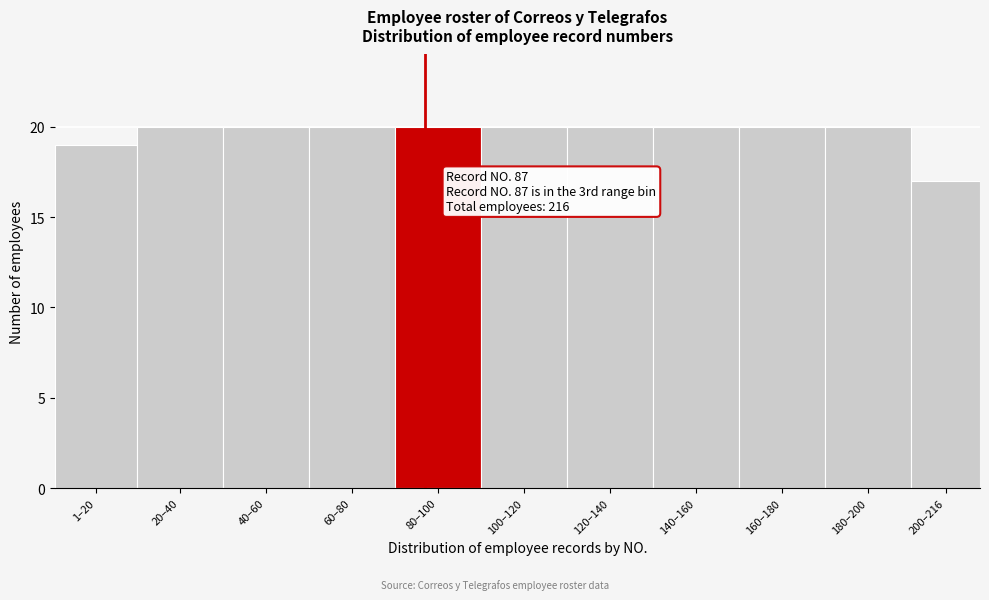

Reading right to left, transcribe all the data shown in this chart.

17	20	20	20	20	20	20	20	20	20	19